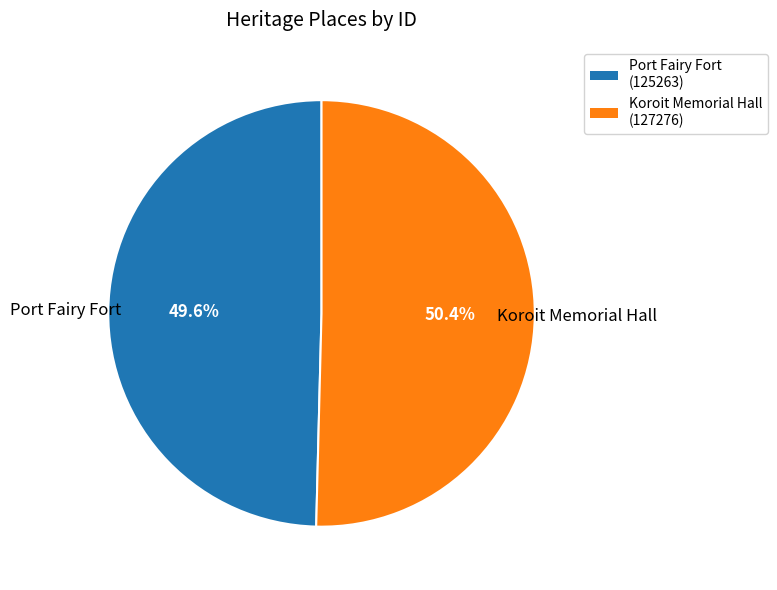

Rank the categories by value from lowest to highest.

Port Fairy Fort, Koroit Memorial Hall